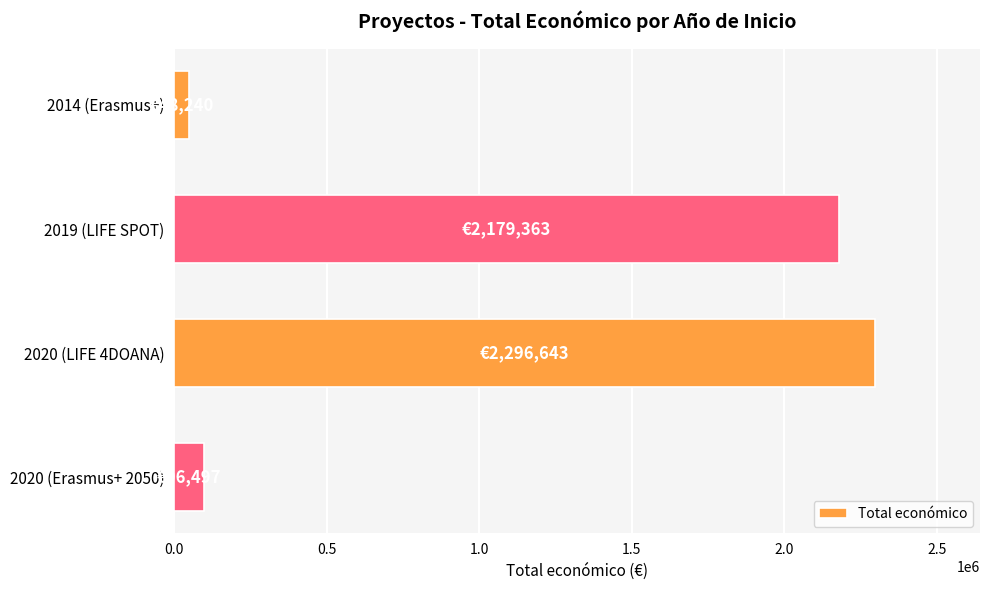

Is it true that the value at 2019 (LIFE SPOT) is 2179363?

True